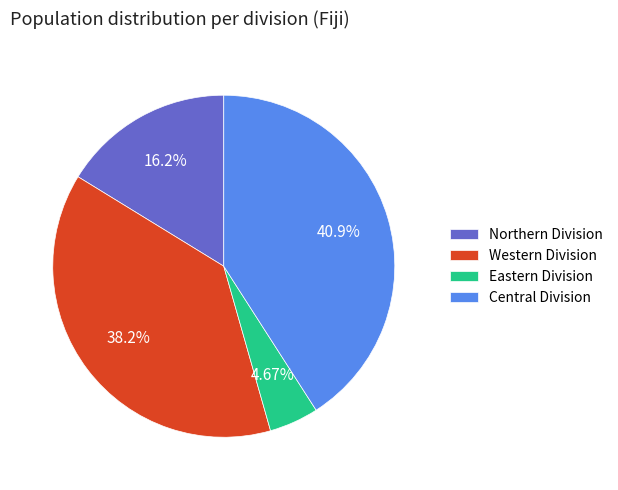

To the nearest percent, what portion does Northern Division represent?

16%